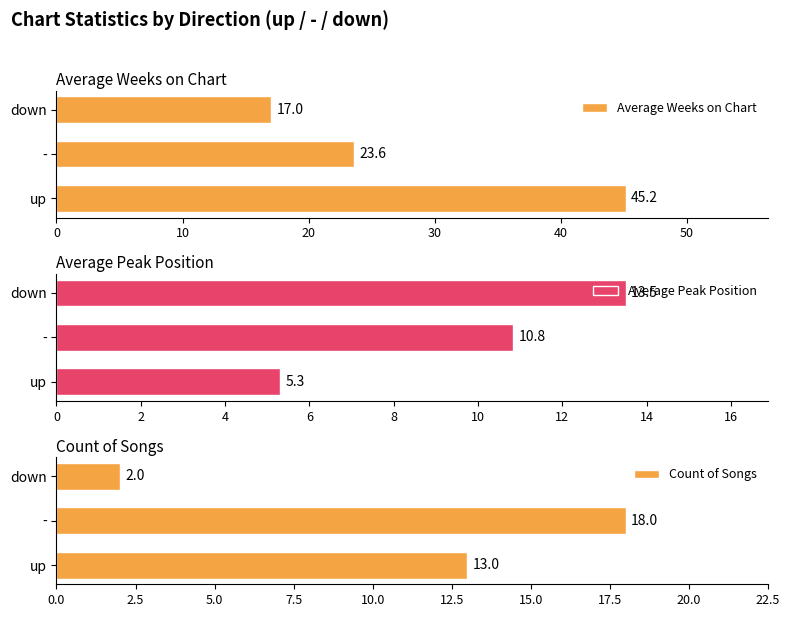

At which label is Average Peak Position closest to 9?

-